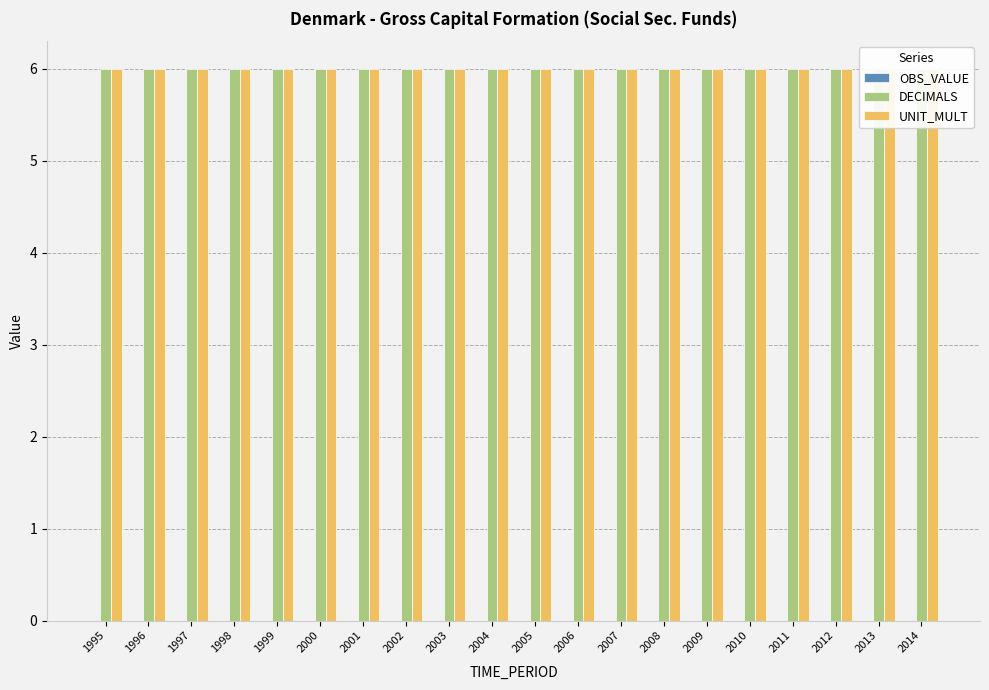

At which label does OBS_VALUE reach its peak?

1995